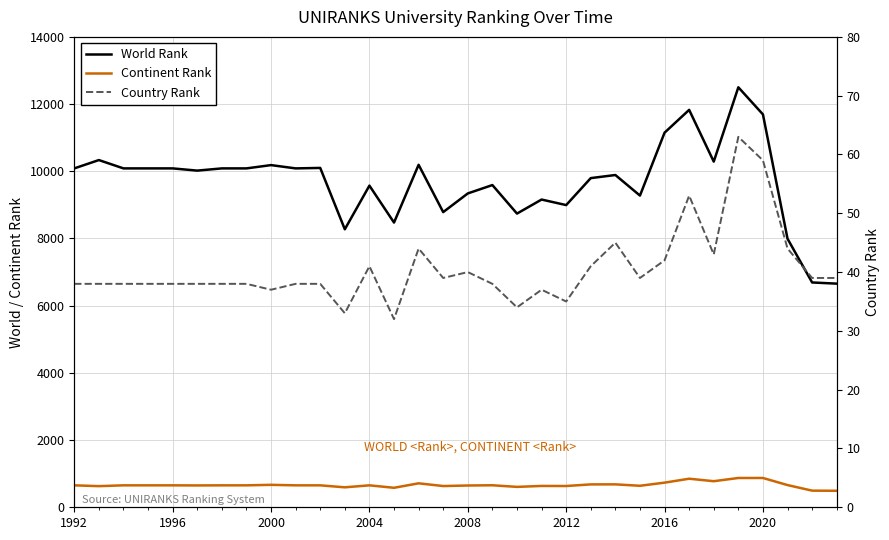

At how many categories does at least one series exceed 5228?

32